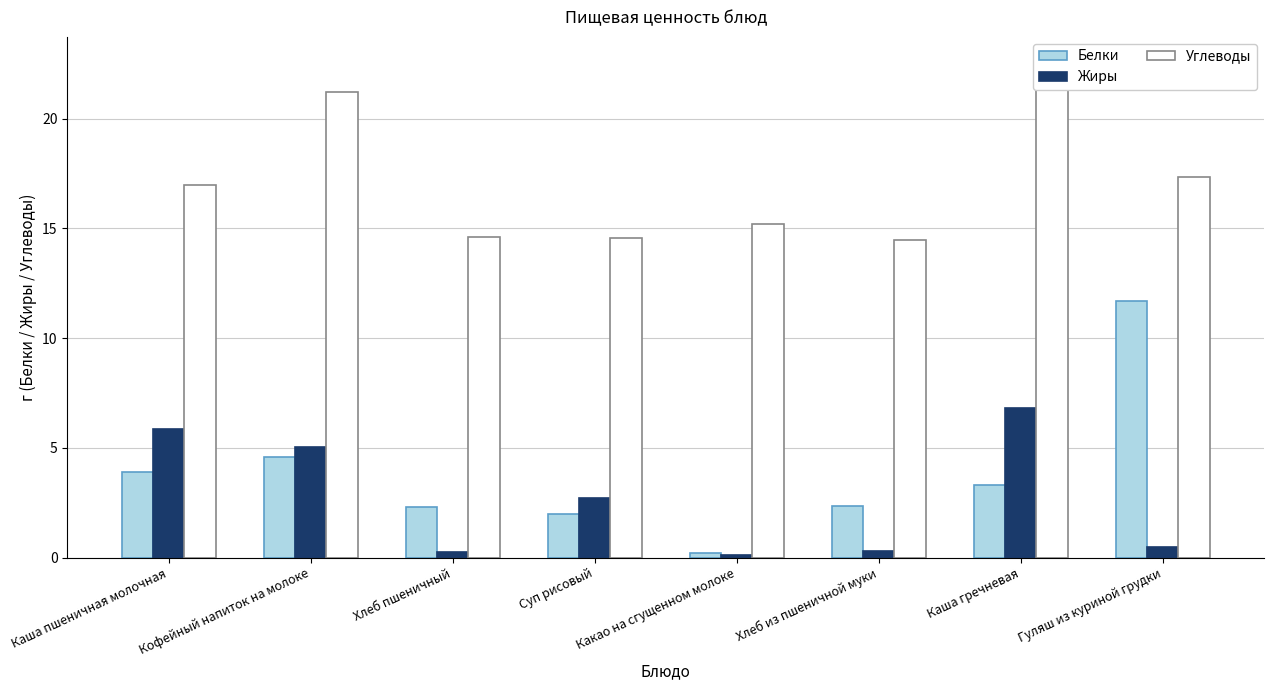

How many values in the Углеводы series exceed 17?

3